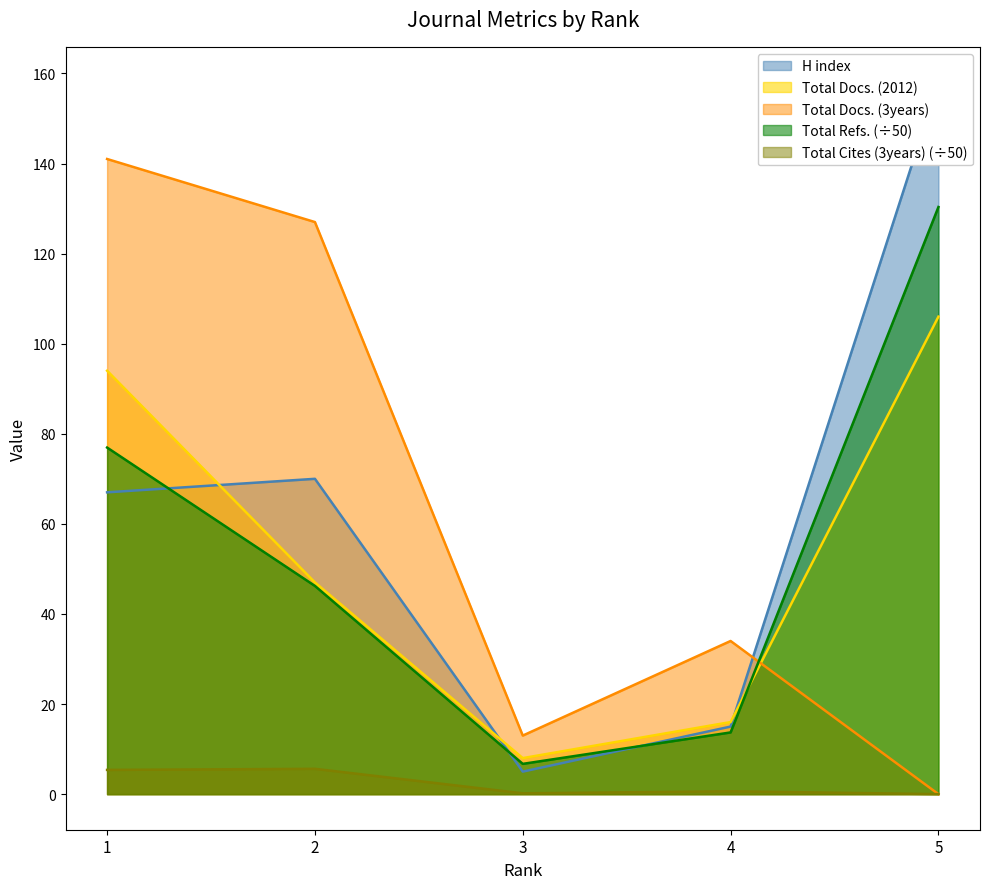

Reading right to left, extract all data points from this chart.

H index: 158.0	15.0	5.0	70.0	67.0
Total Docs. (2012): 106.0	16.0	8.0	47.0	94.0
Total Docs. (3years): 0.0	34.0	13.0	127.0	141.0
Total Refs.: 130.3	13.7	6.7	46.2	76.9
Total Cites (3years): 0.0	0.6	0.2	5.6	5.4